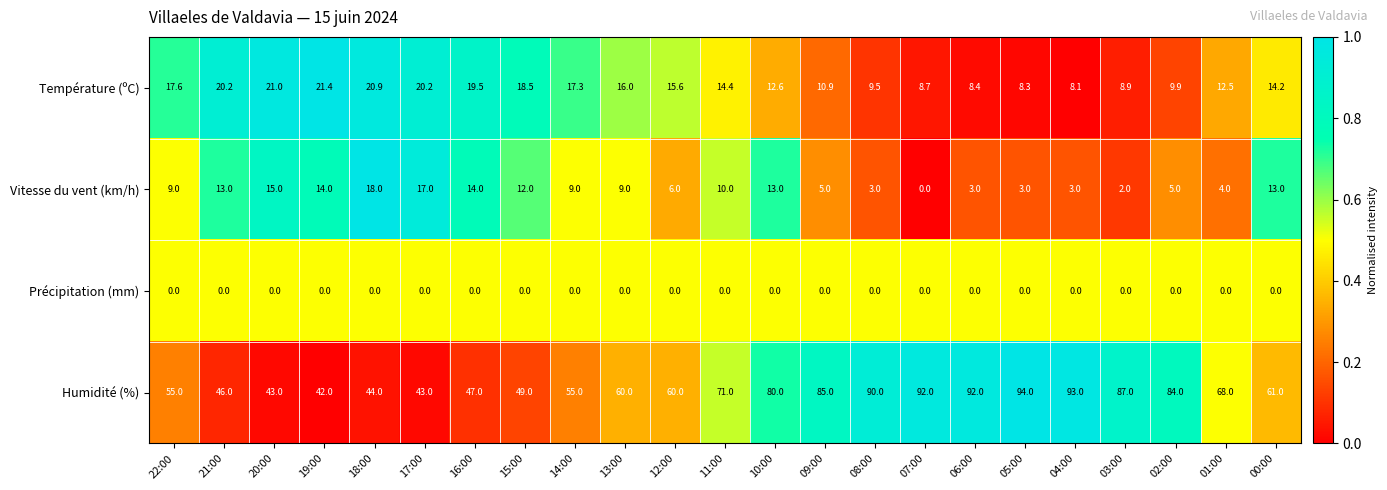

What is the spread (max minus min) of values at 16:00?

47.0